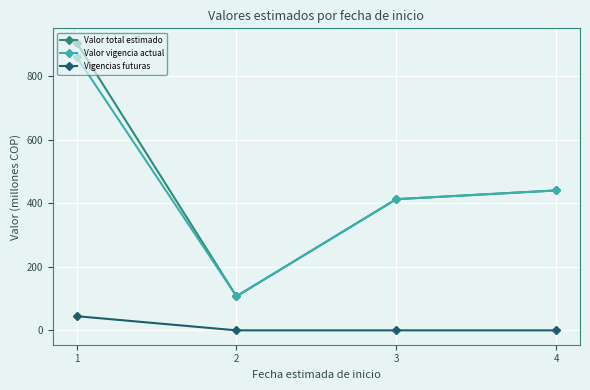

What is the value of the Valor vigencia actual point at the 3rd from the left?

412.5